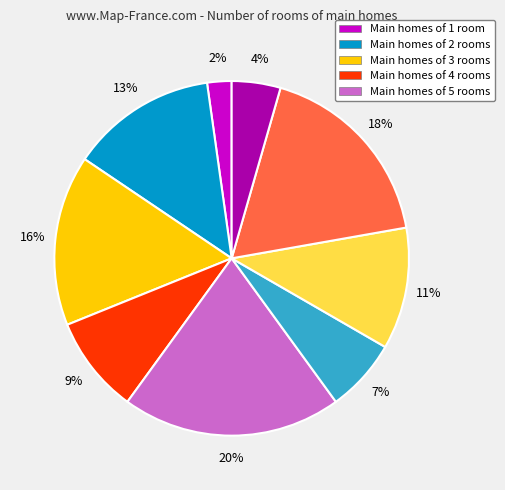

Count the number of slices in the pie.

9